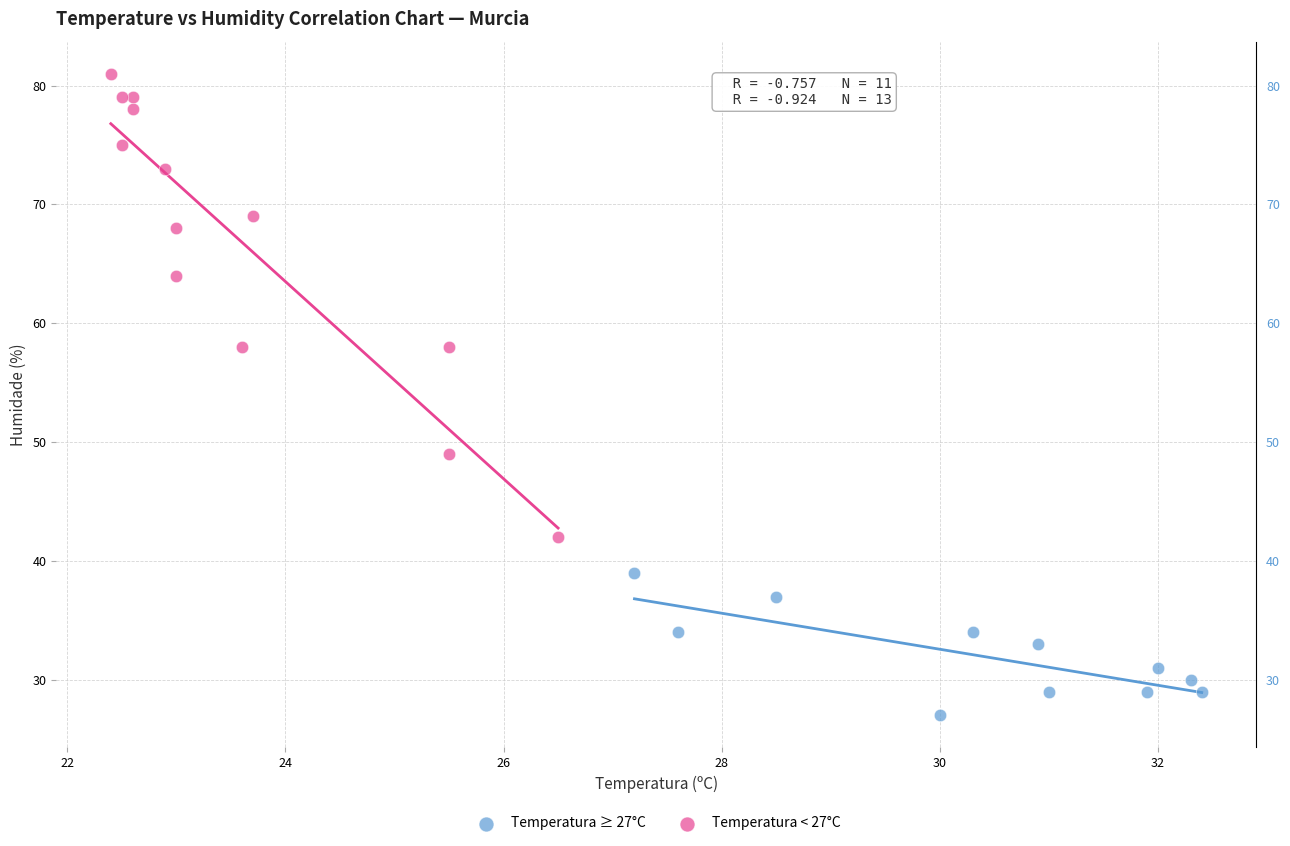

Which series has the largest Y range (max minus min)?

Temperatura < 27°C